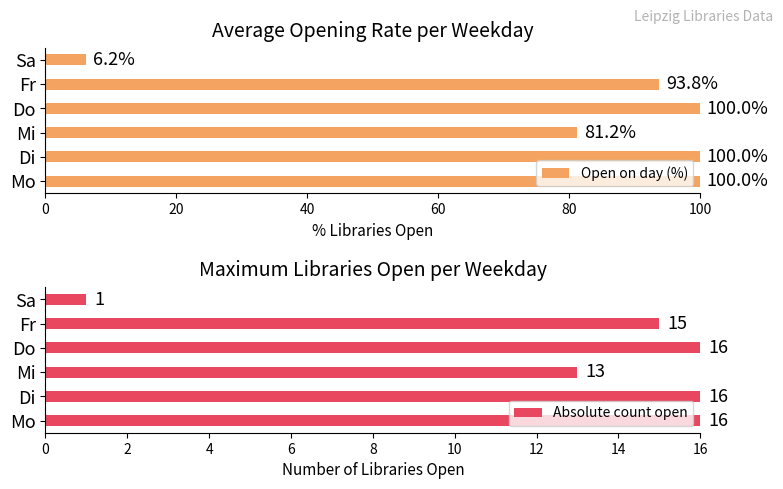

What is the average value of the Open on day (%) series?

80.2